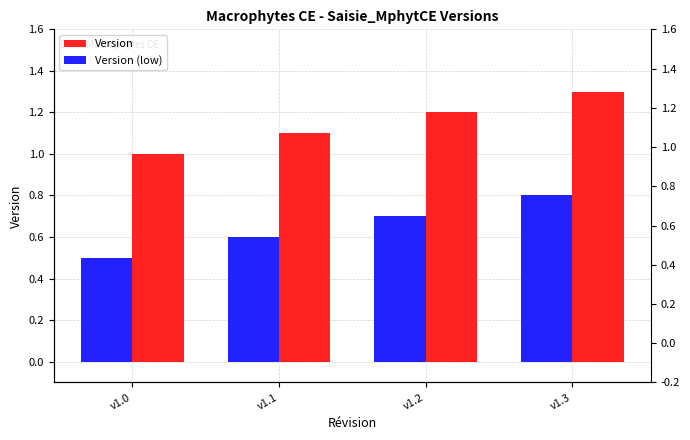

Which category has the highest value across all series?

v1.3